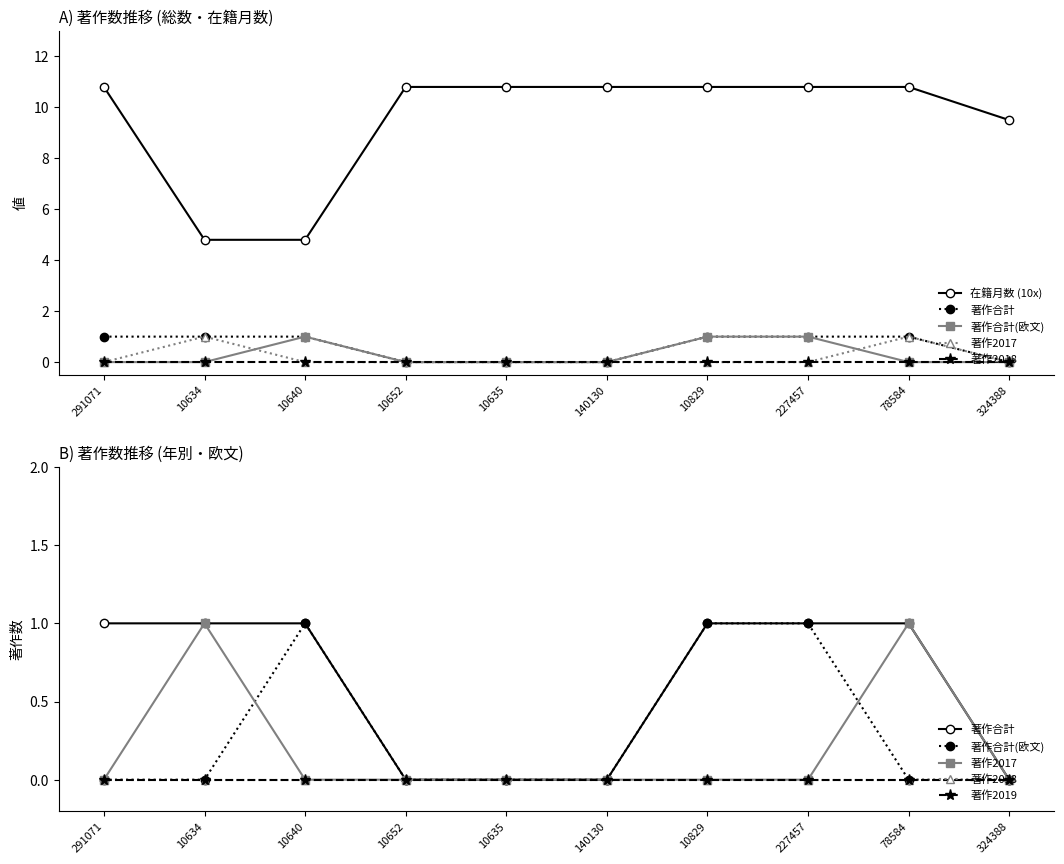

Does the chart have visible grid lines?

No